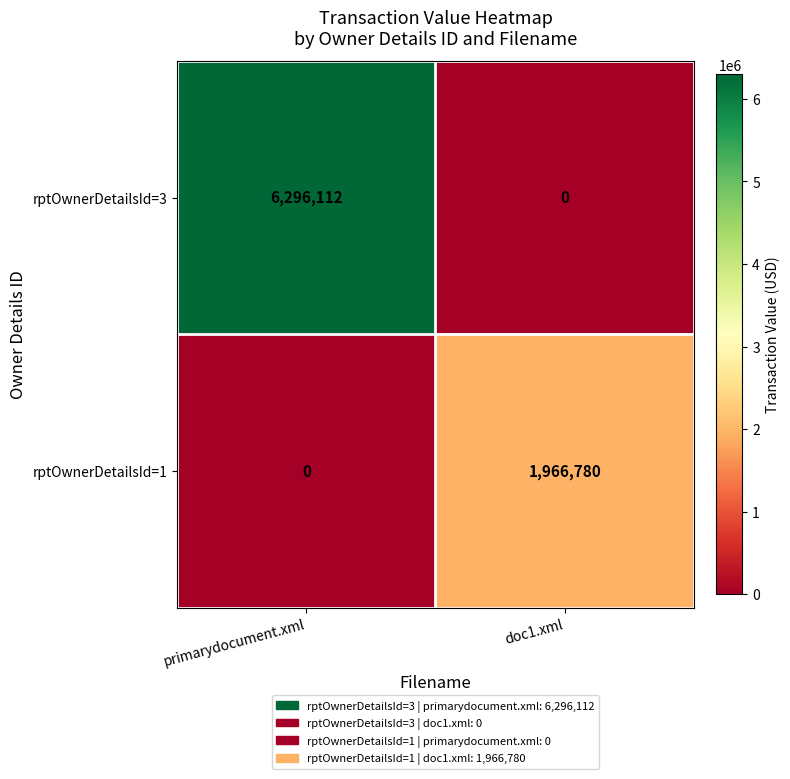

At primarydocument.xml, list the series in order from smallest to largest.

rptOwnerDetailsId=1, rptOwnerDetailsId=3